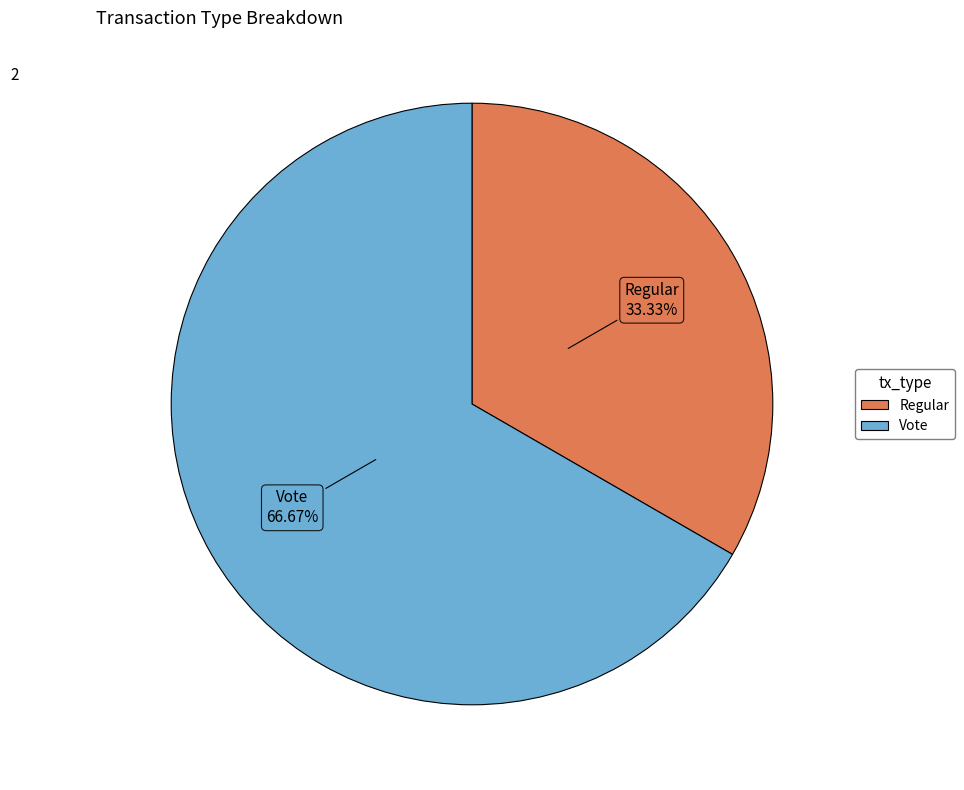

Which slice represents more than half of the pie?

Vote